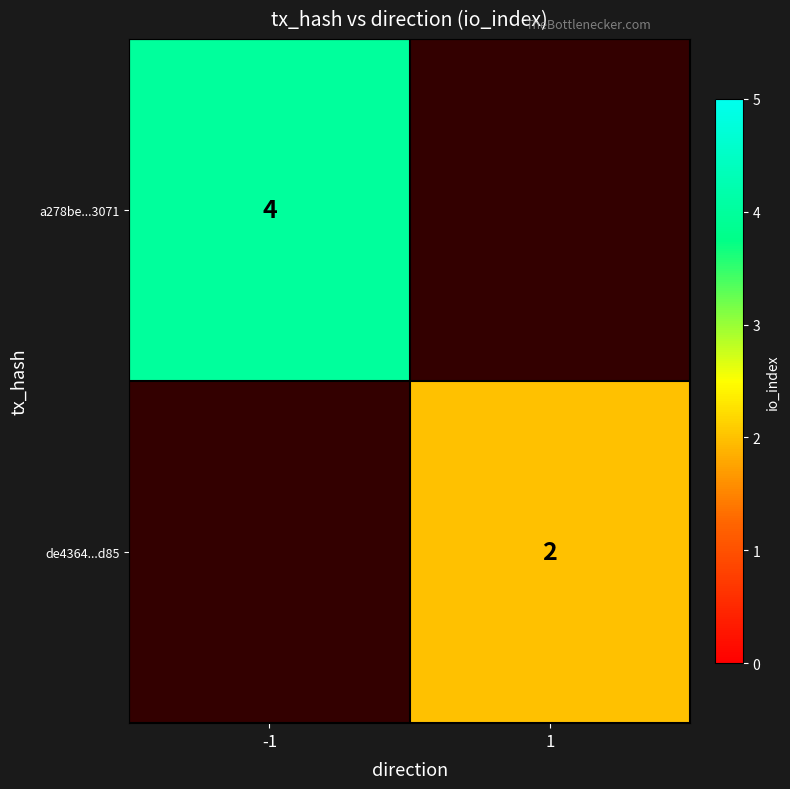

What is the spread (max minus min) of values at -1?

4